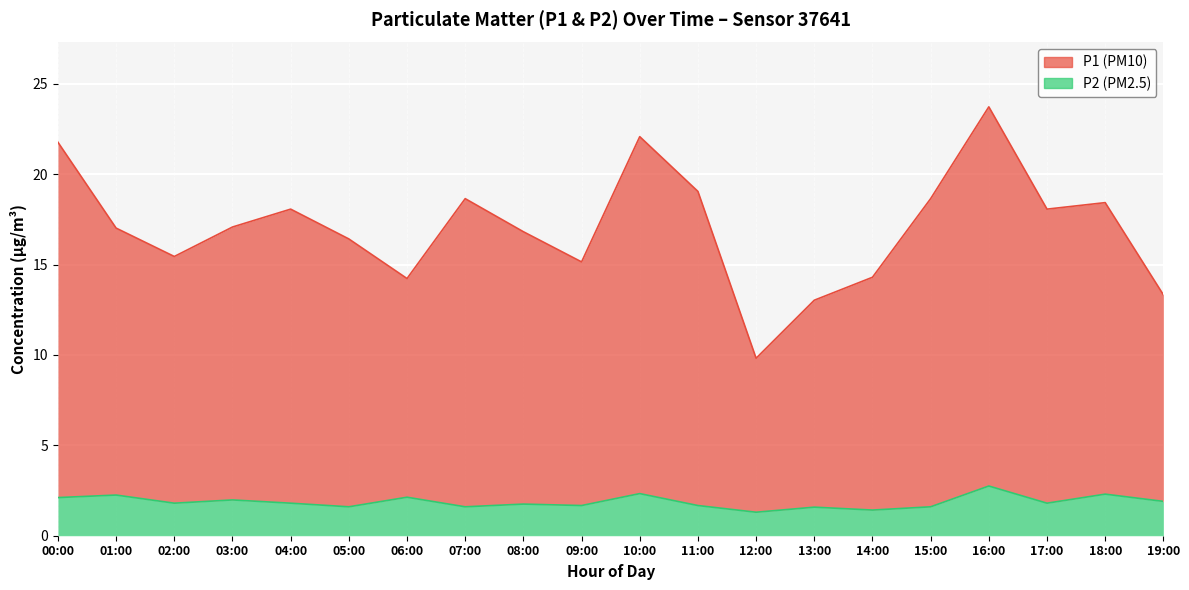

Rank the series at 01:00 from highest to lowest value.

P1, P2